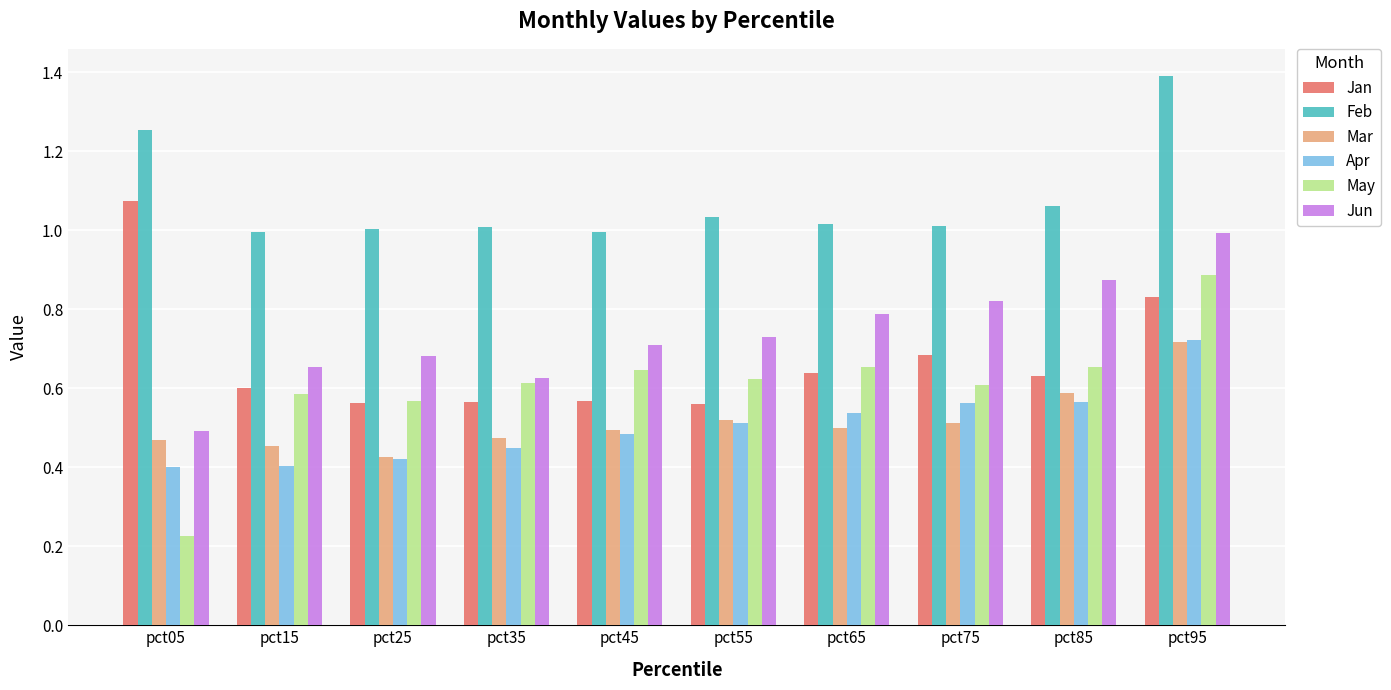

Is it true that Feb equals 1.4 at pct95?

True